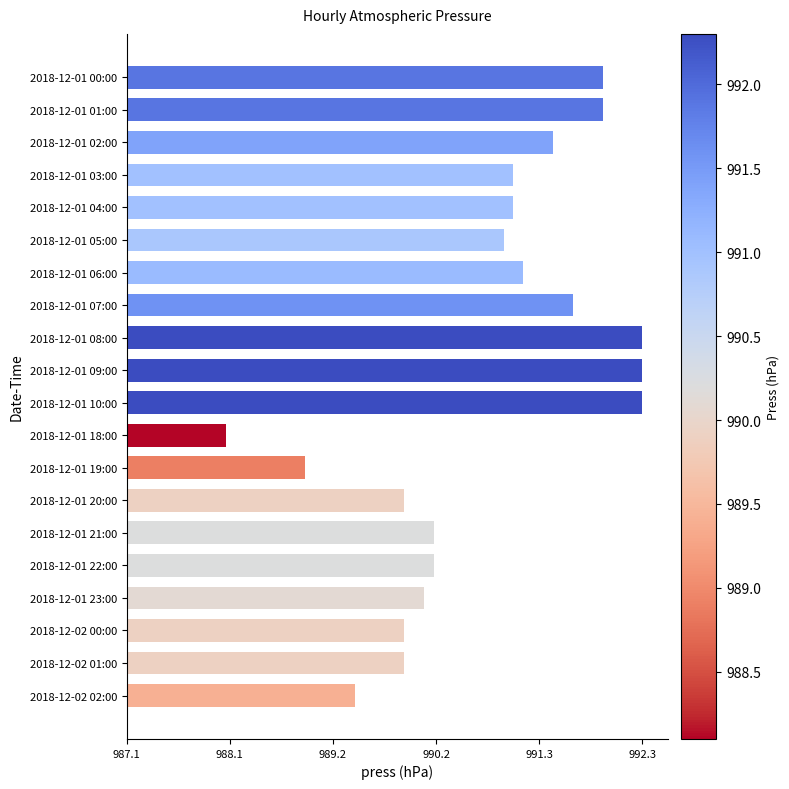

At which category does the chart reach its minimum across all series?

2018-12-01 18:00